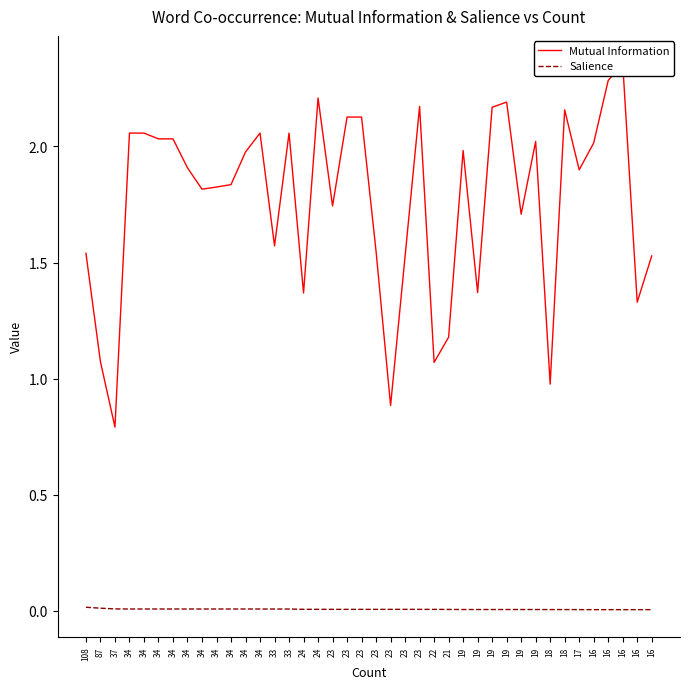

Which series has the largest total across all categories?

Mutual Information